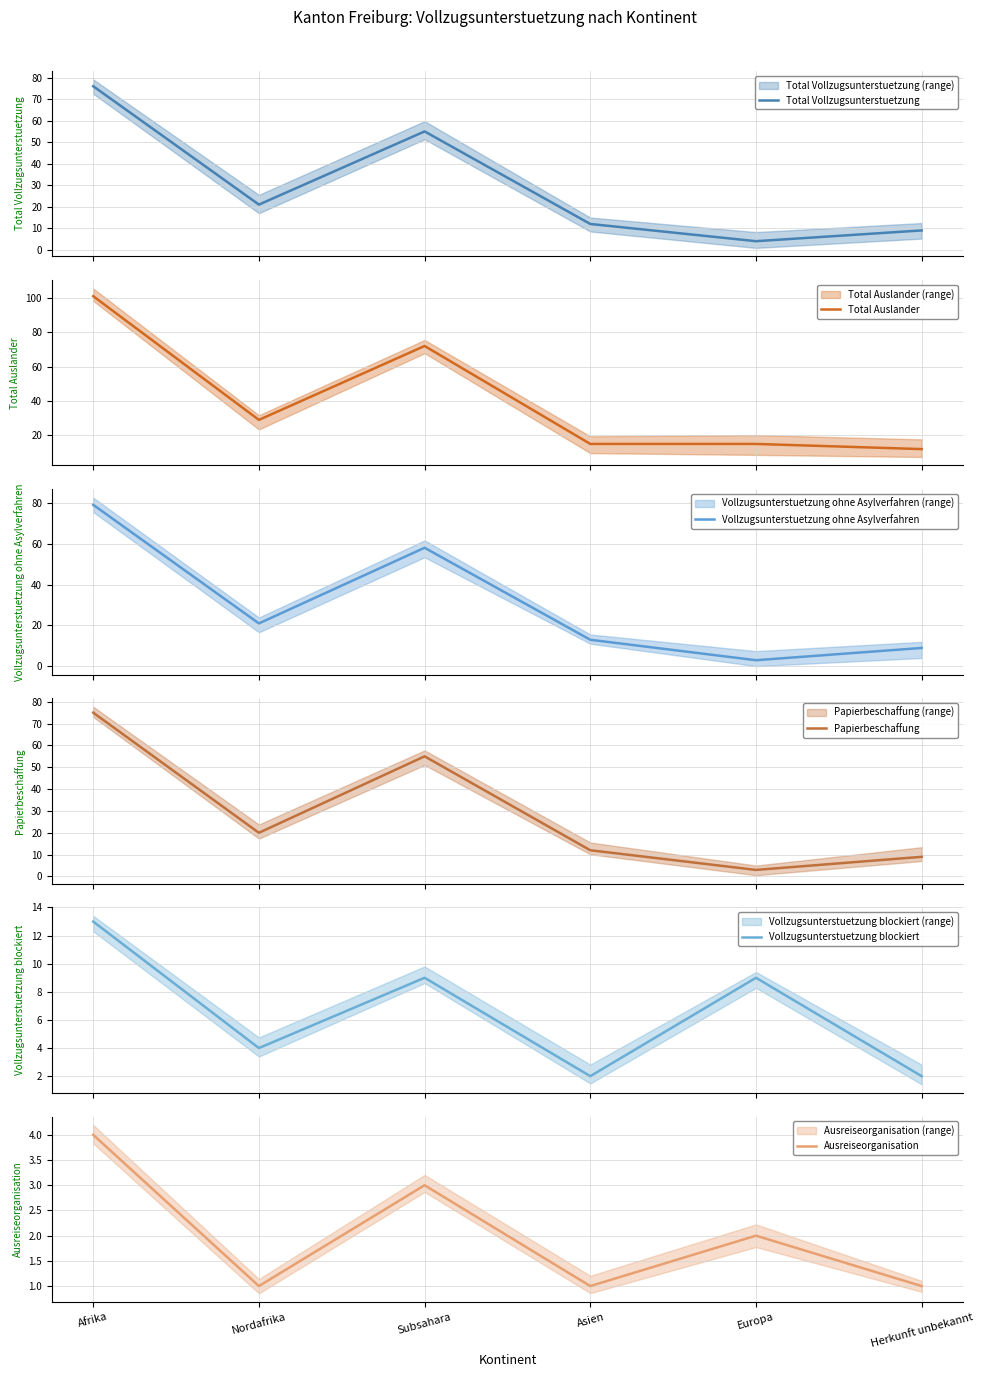

What is the difference between the second highest and minimum values in the Ausreiseorganisation series?

2